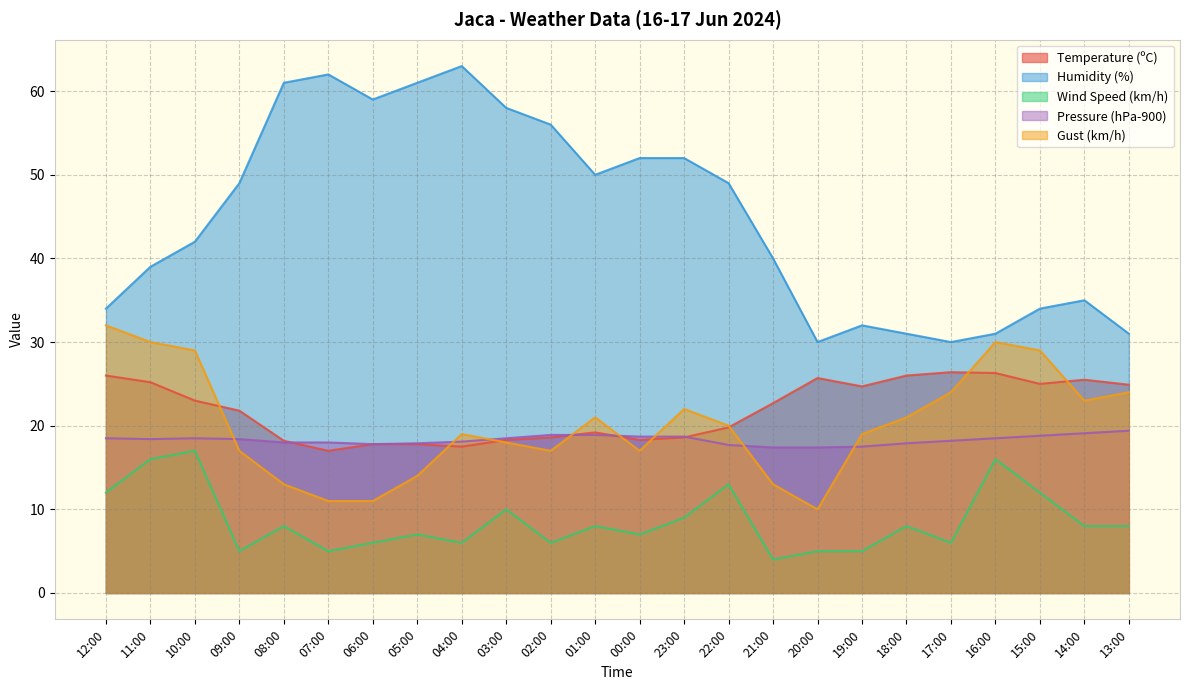

The value of Wind Speed (km/h) at 14:00 is 12.3. True or false?

False